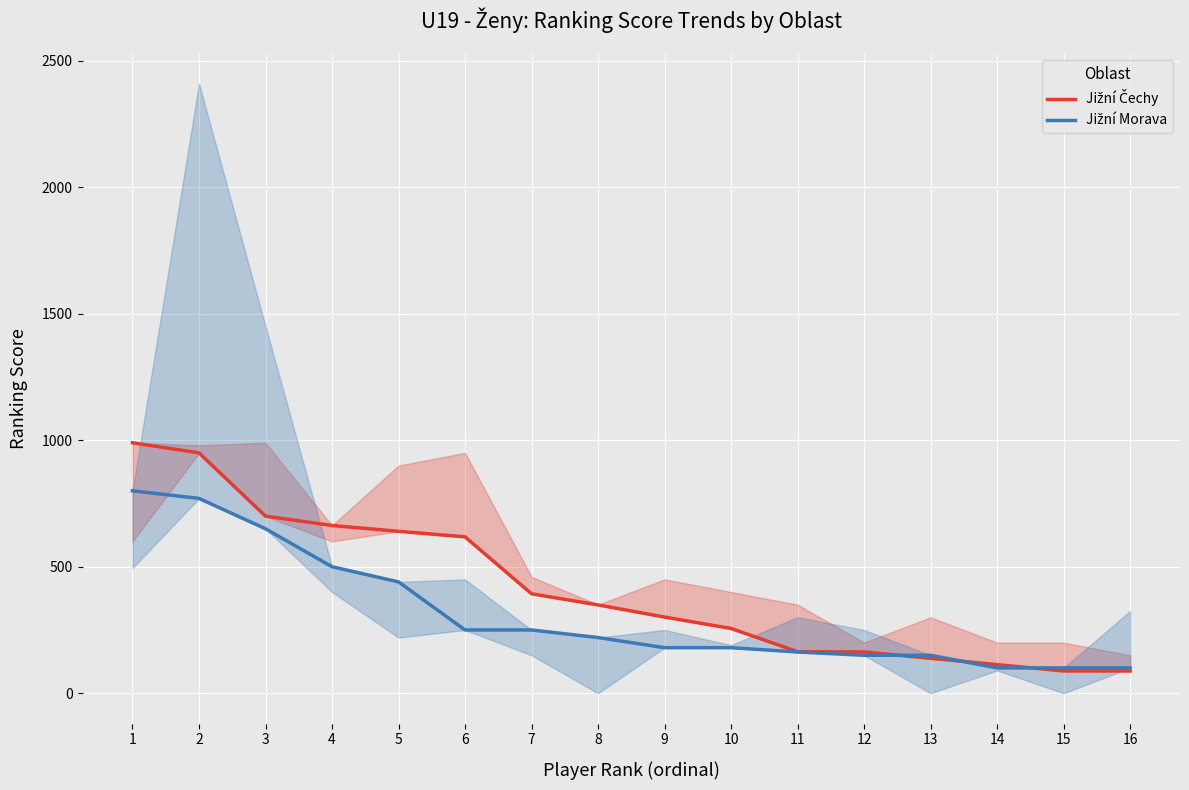

Between 1 and 11, which is larger?

1